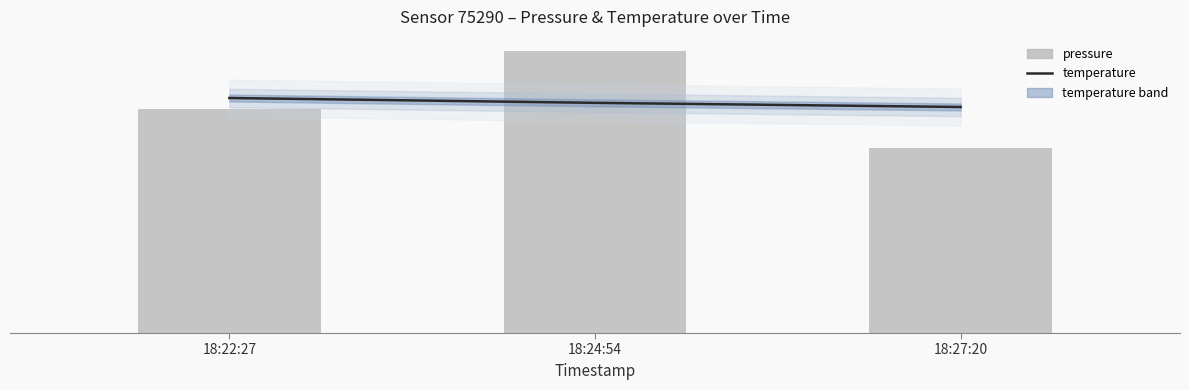

What is the maximum value for temperature?

10.2